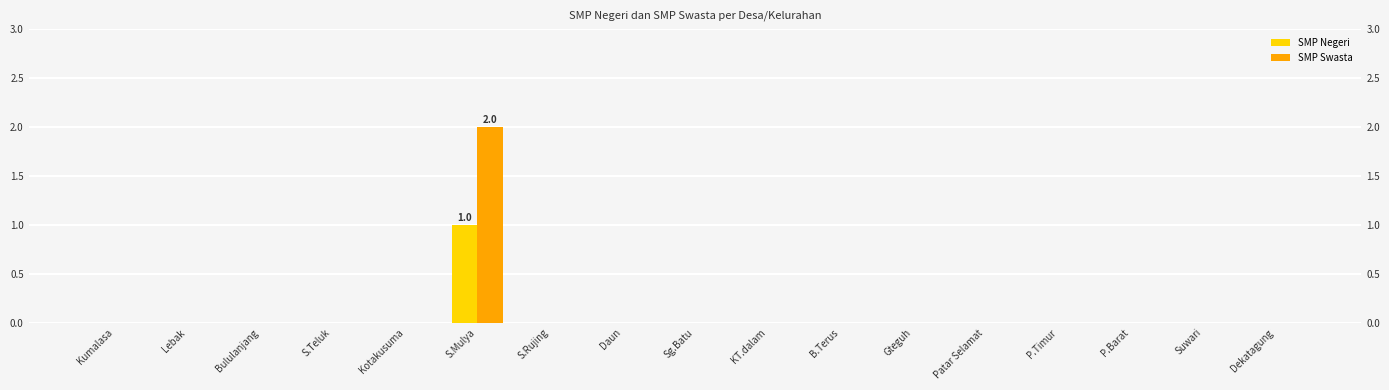

Rank the series at Bululanjang from lowest to highest value.

SMP Negeri, SMP Swasta